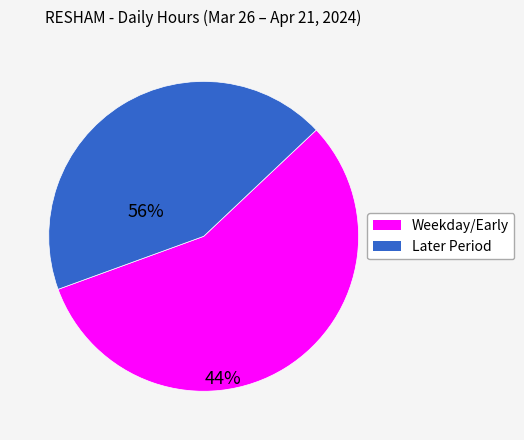

Does any single category account for the majority?

Yes